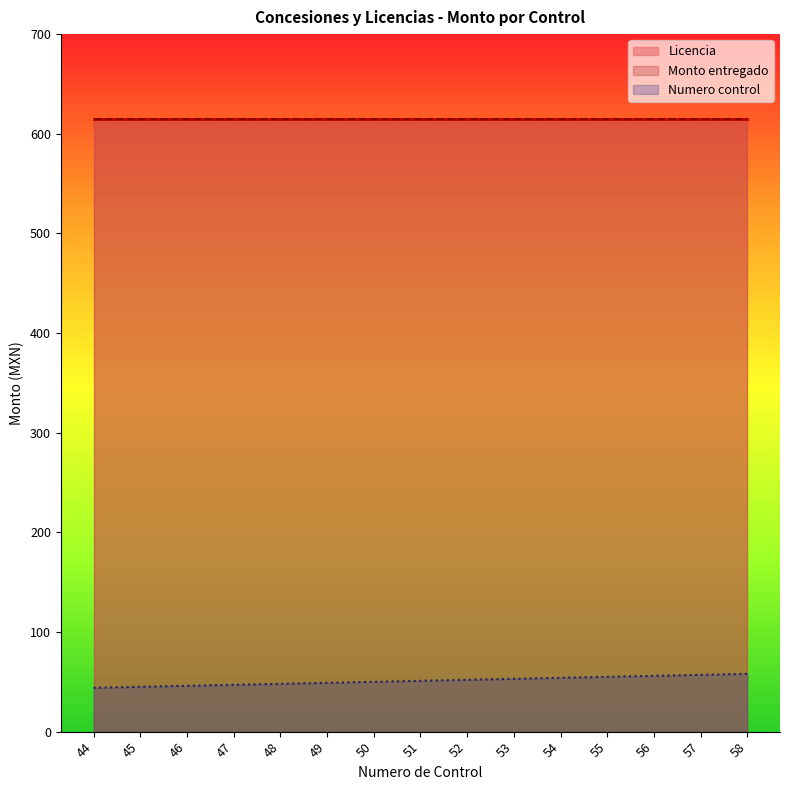

What value does the Licencia series have at 44?

615